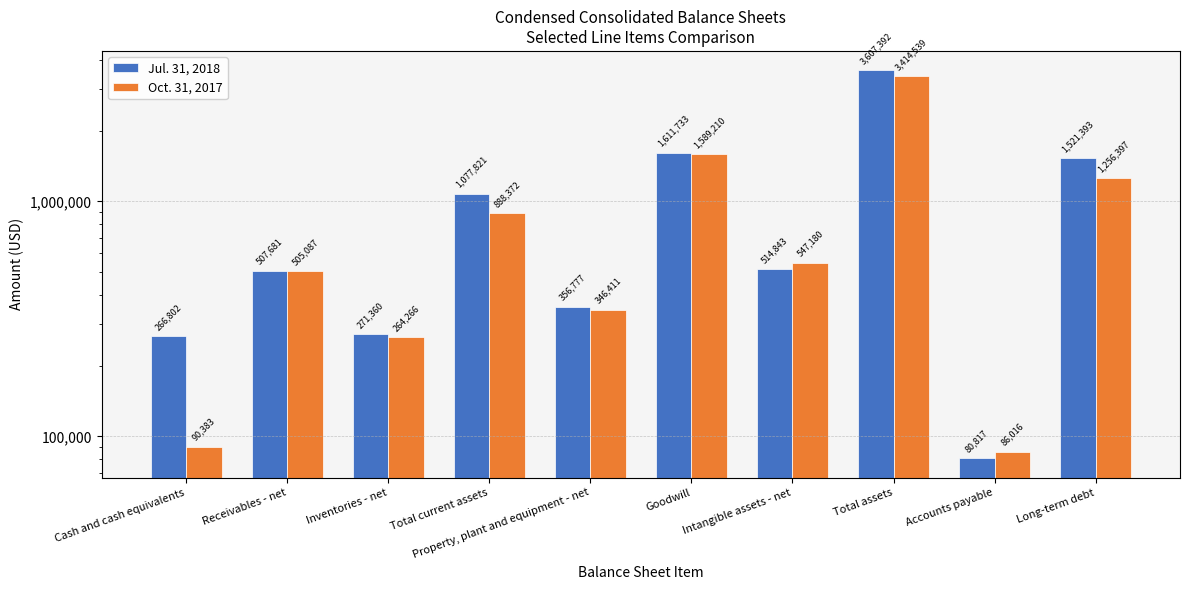

What position from the left is Inventories - net?

3